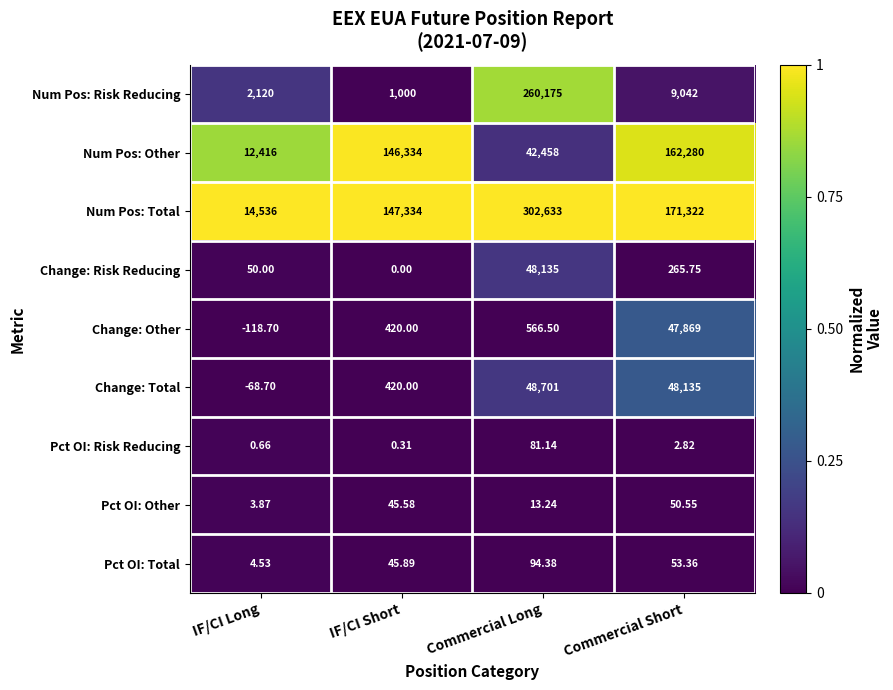

What is the difference between the highest and lowest values at IF/CI Long?

14654.7